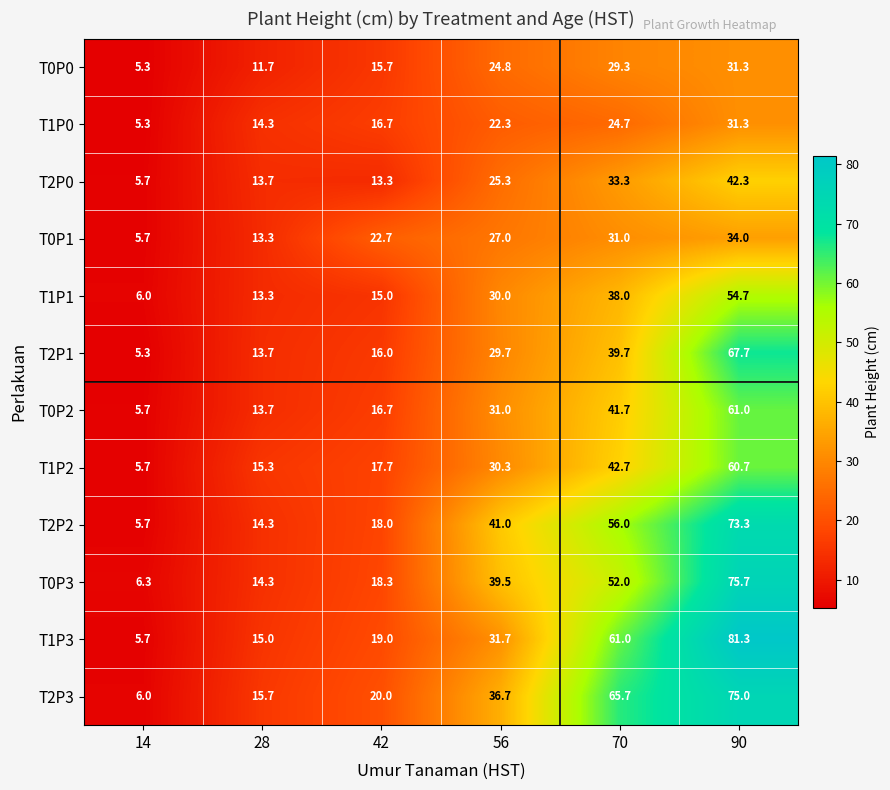

List the labels in order of T1P2 value, largest first.

90, 70, 56, 42, 28, 14